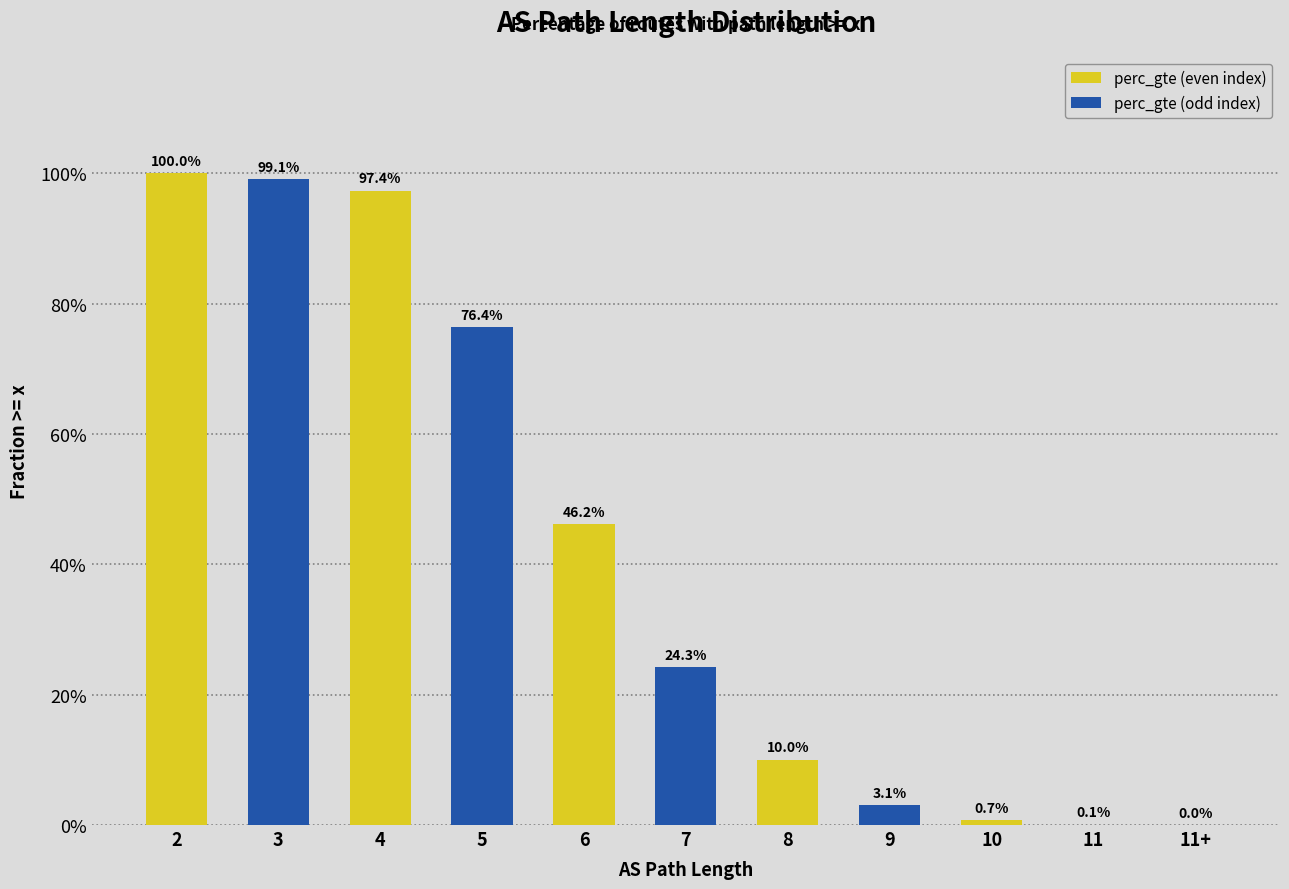

Are the bars horizontal?

No